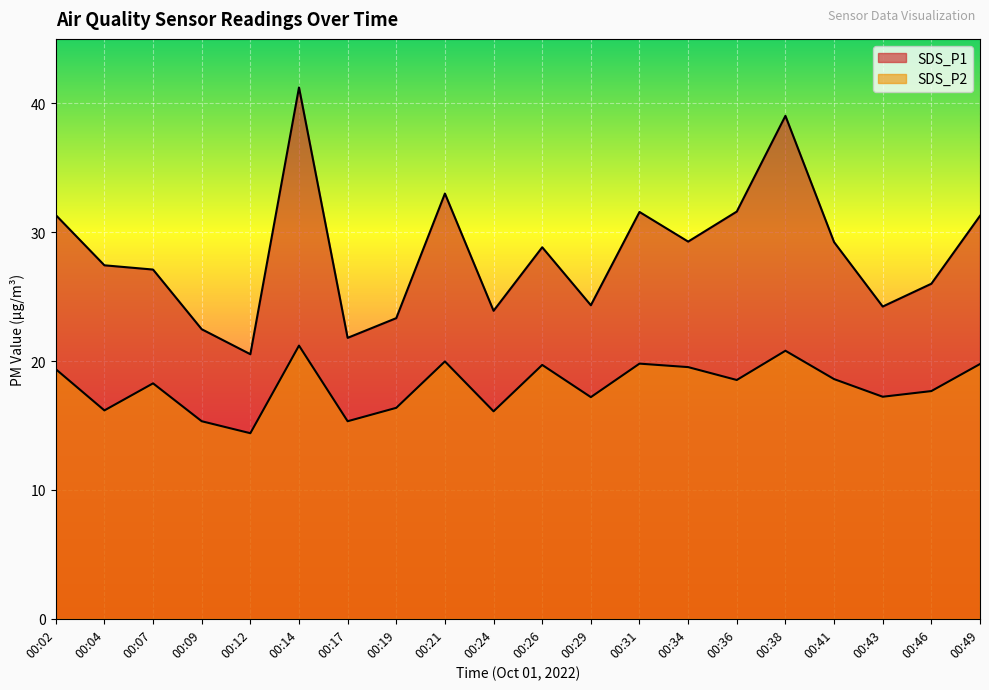

What is the minimum value for SDS_P1?

20.5